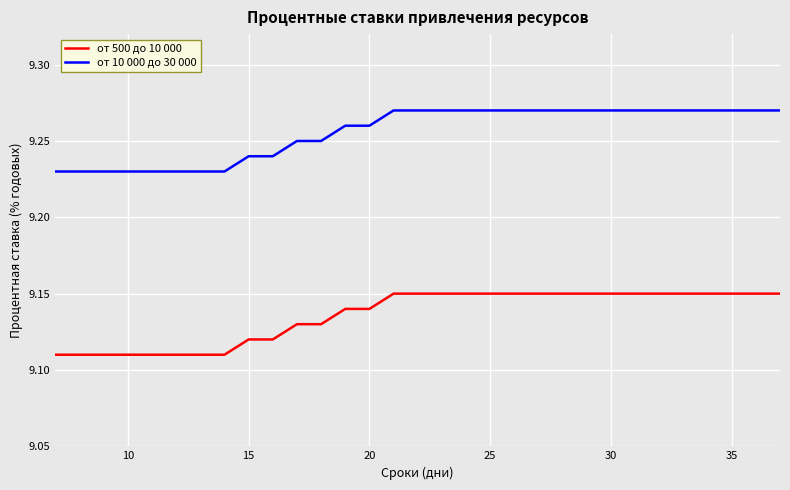

True or false: от 10 000 до 30 000 and от 500 до 10 000 cross at least once.

False